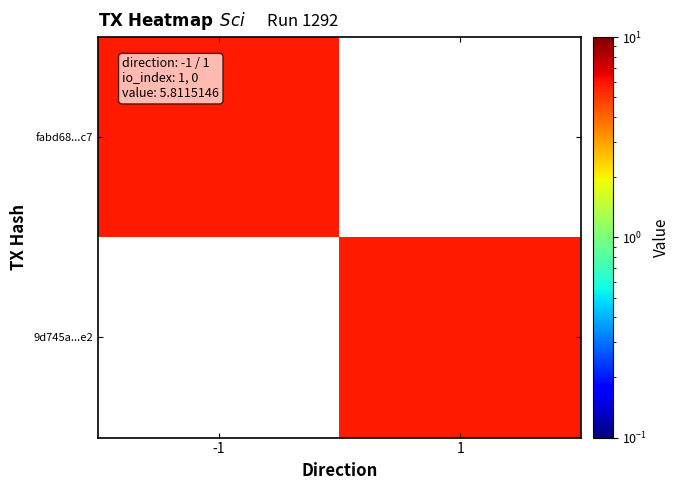

Rank the series at 1 from highest to lowest value.

9d745a...e2, fabd68...c7